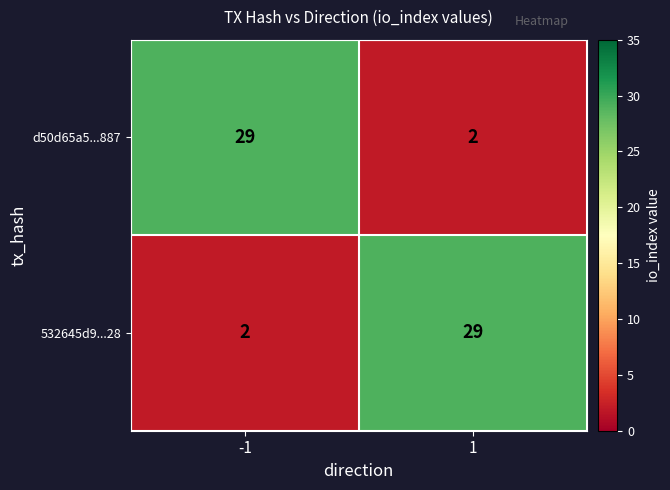

List the labels in order of d50d65a5...887 value, largest first.

-1, 1